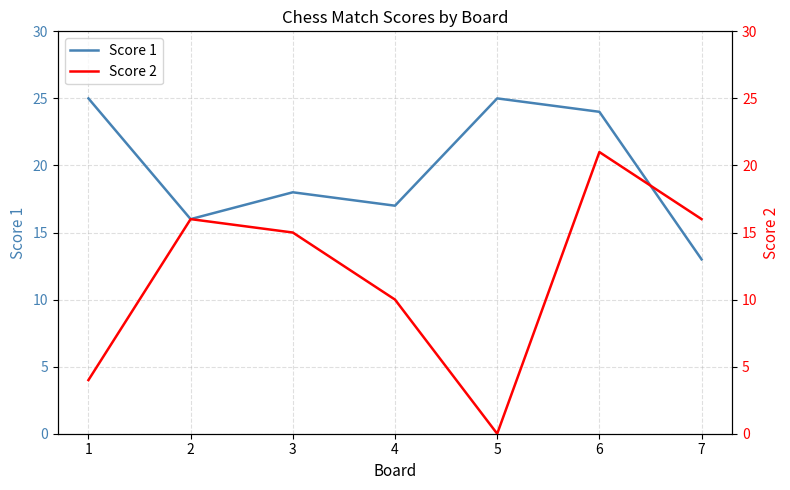

How many categories are shown in the chart?

7